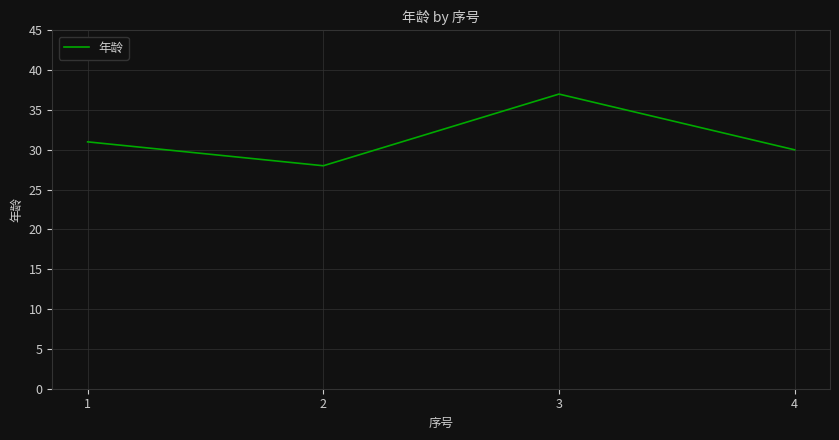

What is the maximum value shown in the chart?

37